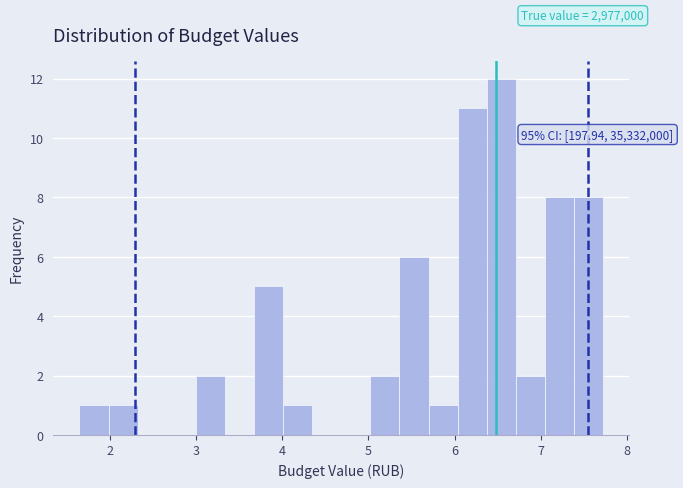

Around what value on the x-axis is the tallest bar? Give the approximate position of its centre, as read against the axis.

6.5